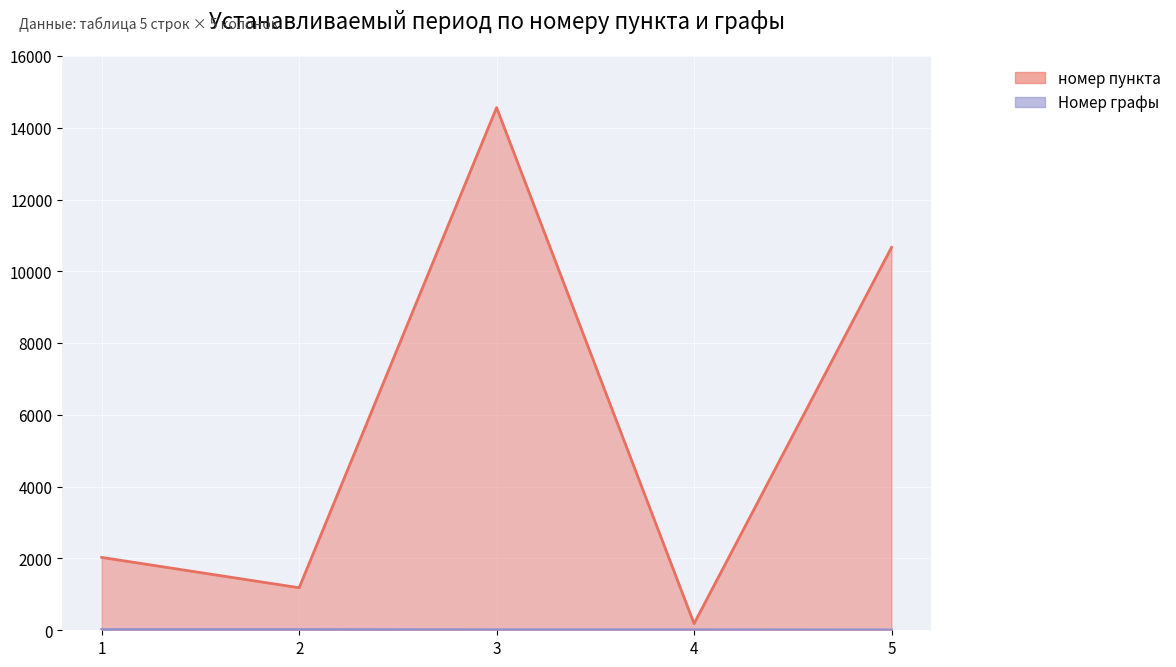

True or false: Номер графы and номер пункта intersect in this chart.

False